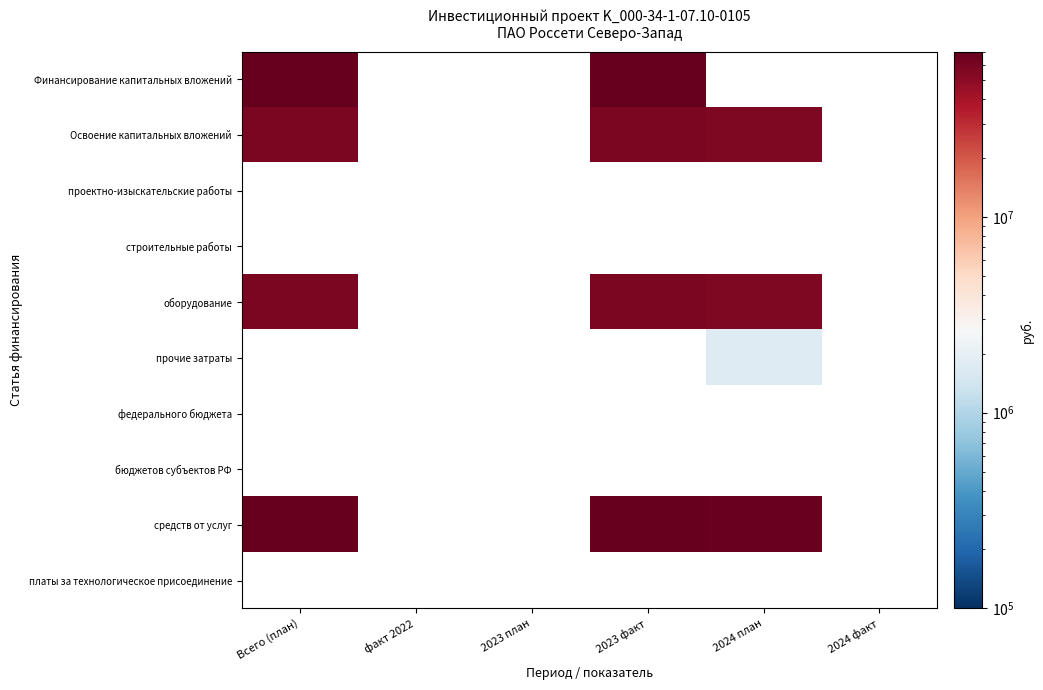

Rank the categories by Освоение капитальных вложений value from lowest to highest.

2024 план, 2024 факт, Всего (план), факт 2022, 2023 план, 2023 факт